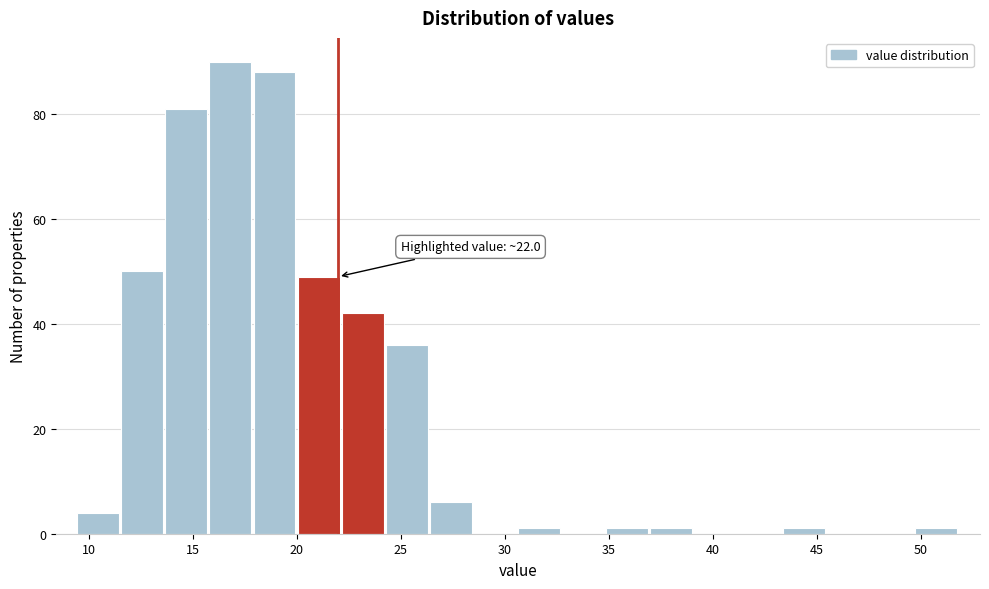

Which range on the x-axis has the tallest bar?

16.0 to 18.0